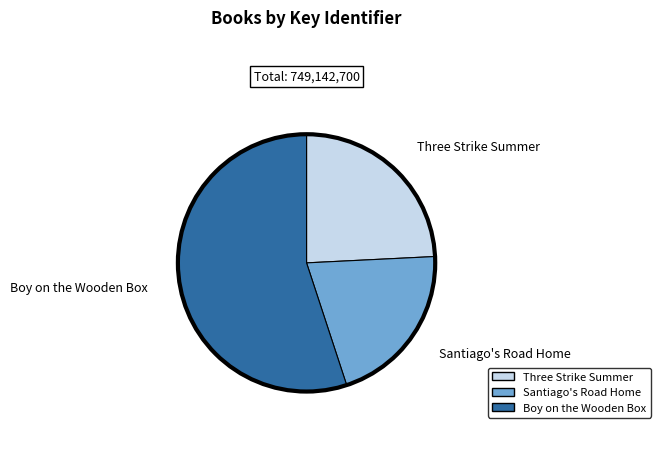

Which category has the biggest portion of the pie?

Boy on the Wooden Box